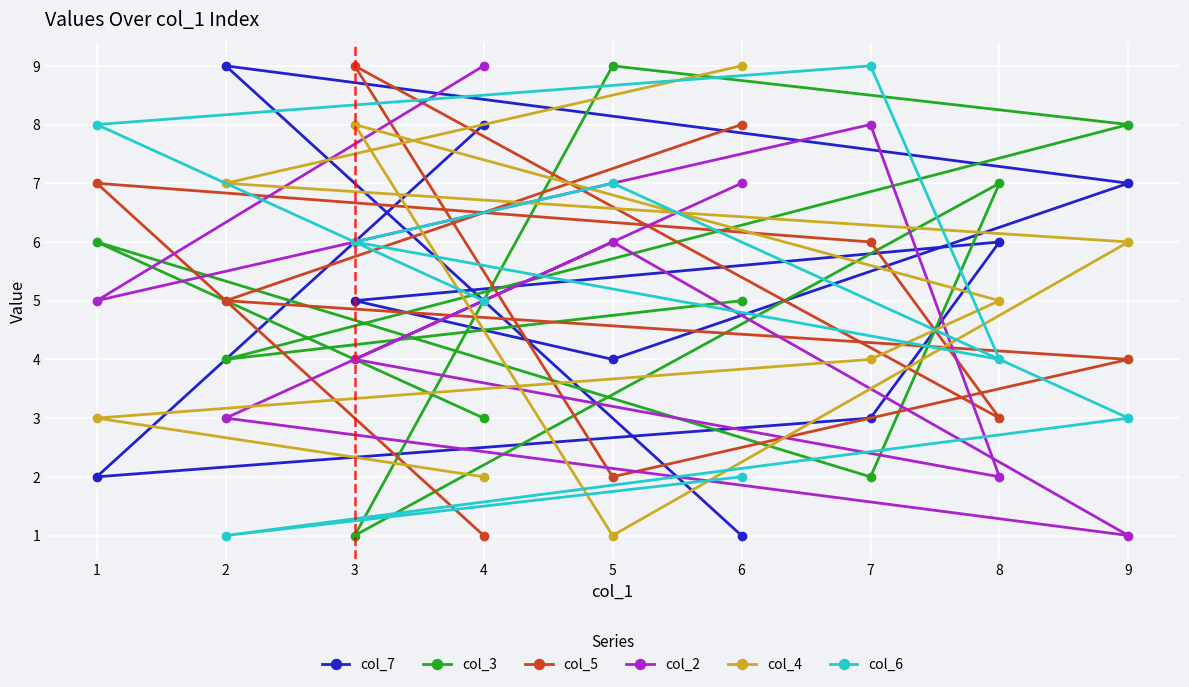

Reading left to right, extract all data points from this chart.

col_7: 1=2	2=9	3=5	4=8	5=4	6=1	7=3	8=6	9=7
col_3: 1=6	2=4	3=1	4=3	5=9	6=5	7=2	8=7	9=8
col_5: 1=7	2=5	3=9	4=1	5=2	6=8	7=6	8=3	9=4
col_2: 1=5	2=3	3=4	4=9	5=6	6=7	7=8	8=2	9=1
col_4: 1=3	2=7	3=8	4=2	5=1	6=9	7=4	8=5	9=6
col_6: 1=8	2=1	3=6	4=5	5=7	6=2	7=9	8=4	9=3